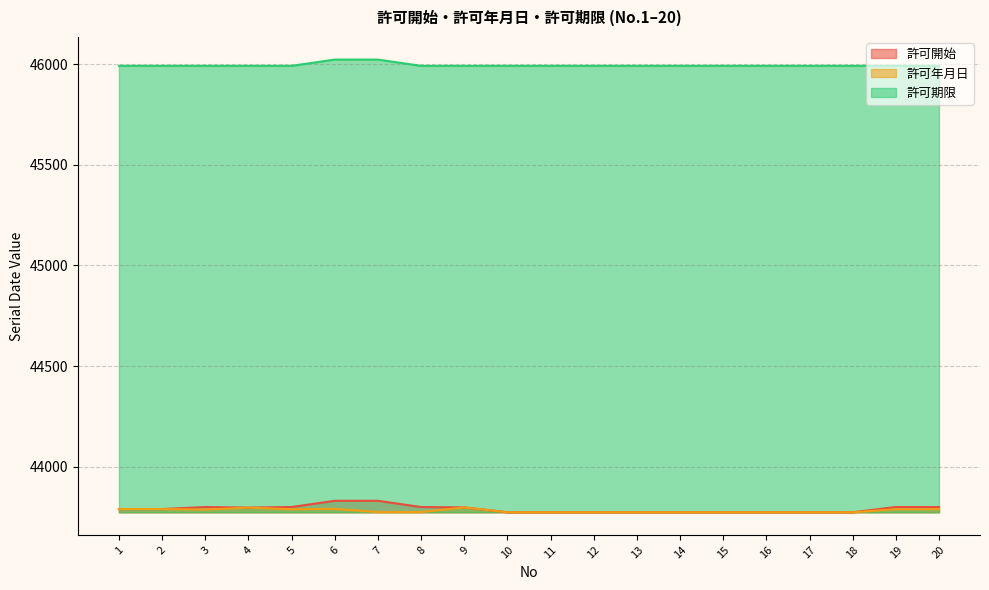

Does the chart display data point markers on the line(s)?

No